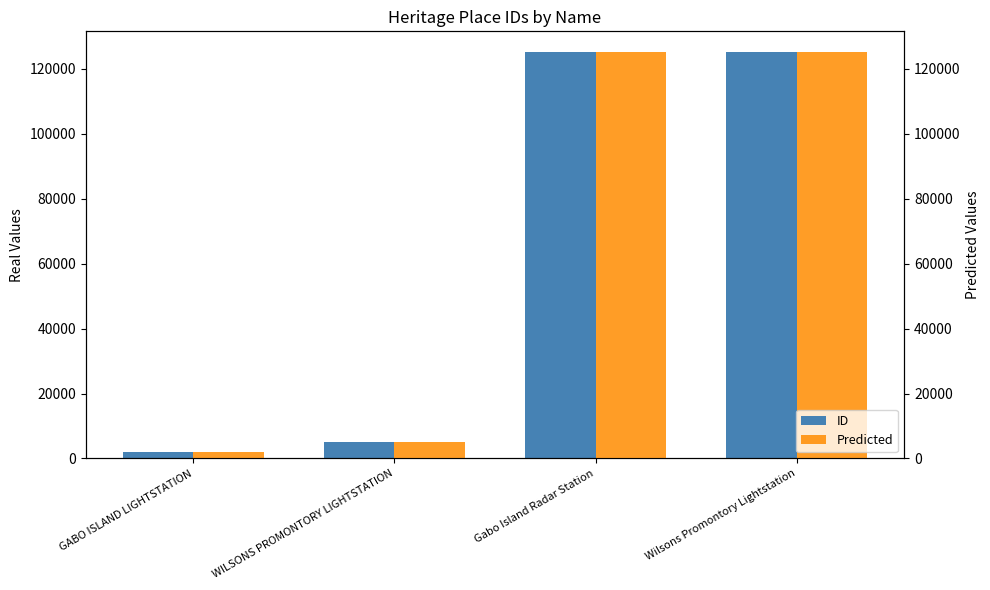

Which has a higher value, Wilsons Promontory Lightstation or Gabo Island Radar Station?

Wilsons Promontory Lightstation